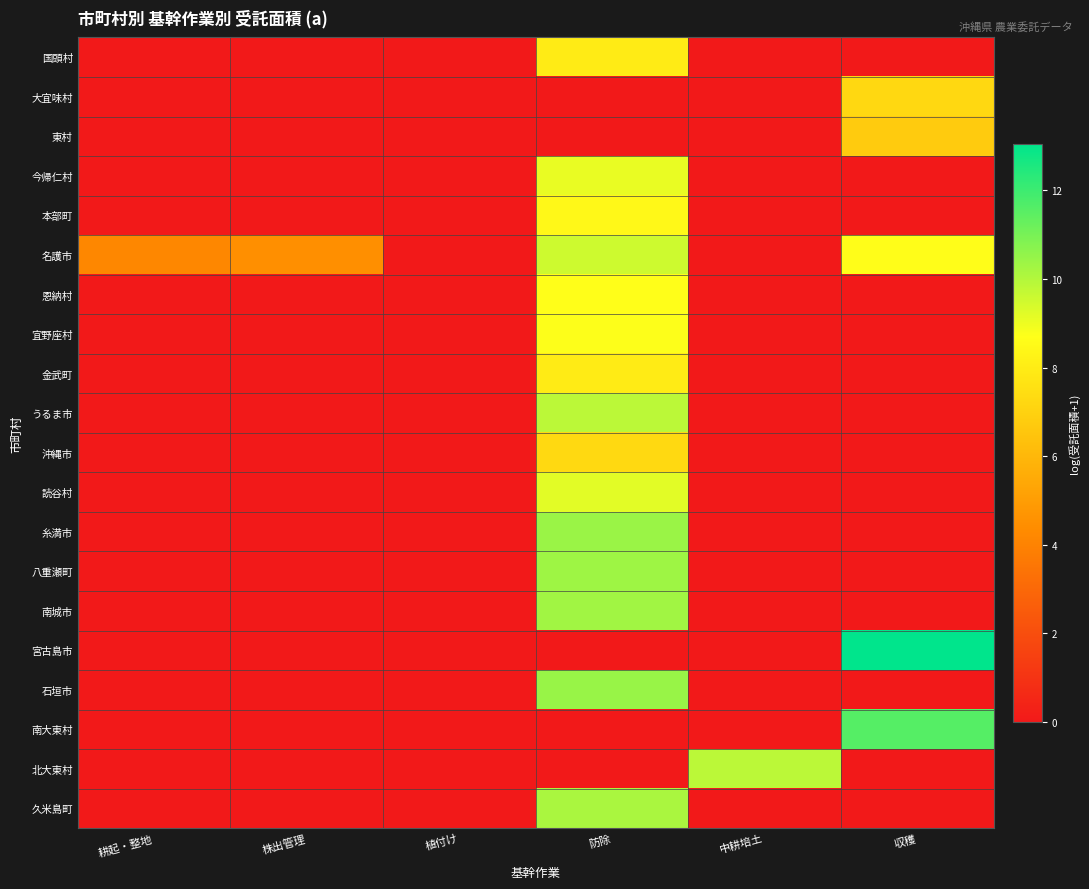

Which series changed the most between 植付け and 収穫?

宮古島市